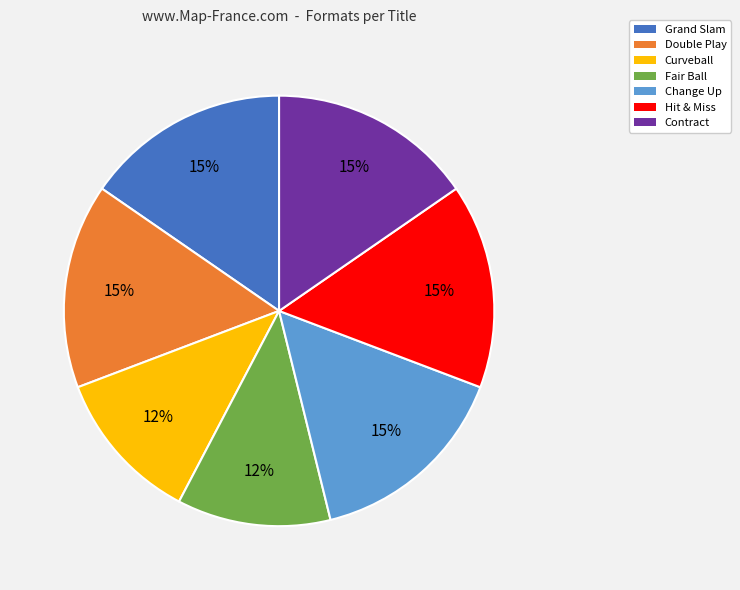

How many slices are in this pie chart?

7